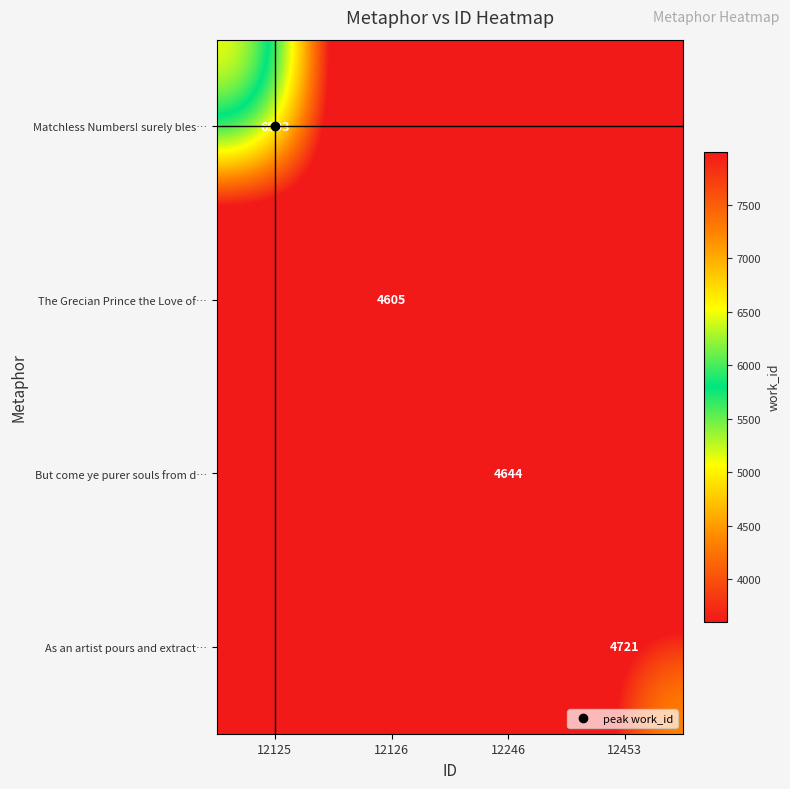

Which has a higher value, 12453 or 12125?

12125